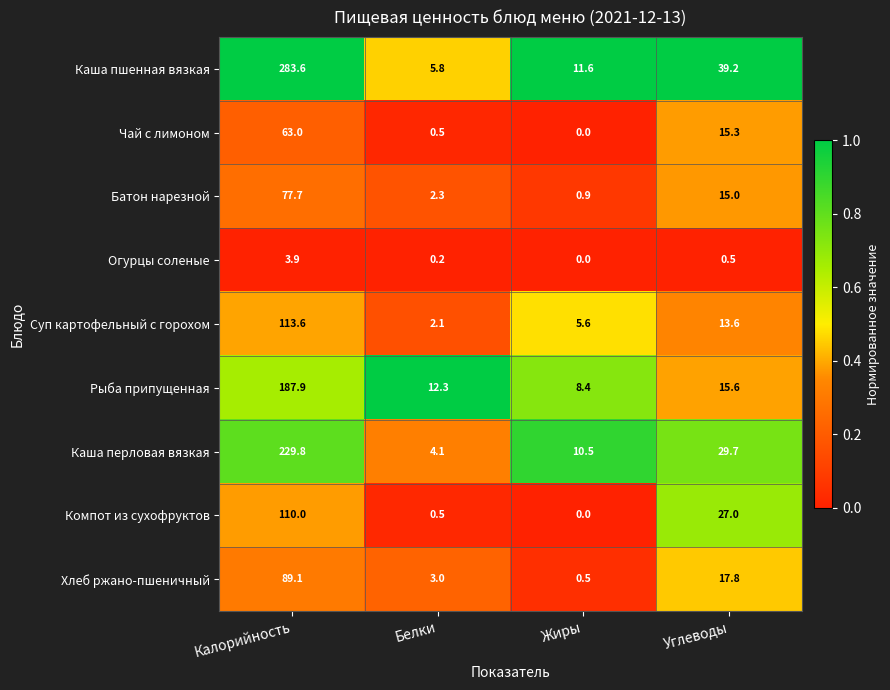

At which category does the chart reach its minimum across all series?

Жиры